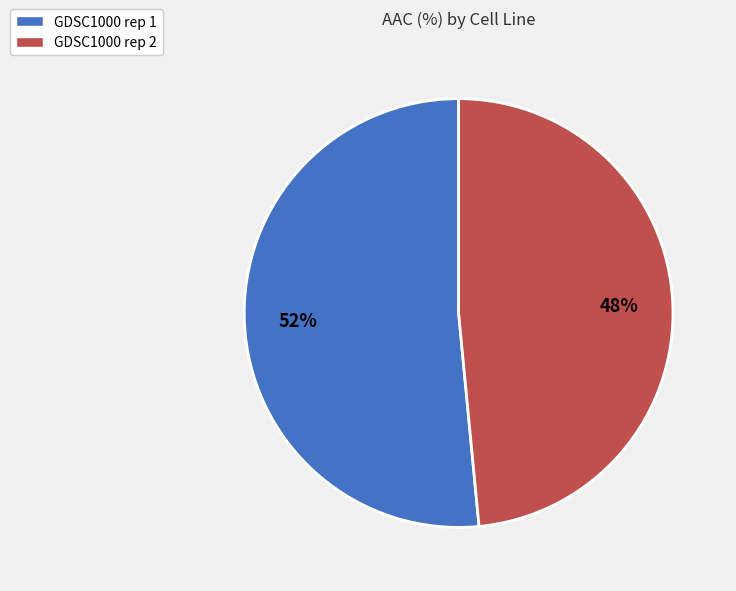

To the nearest percent, what portion does GDSC1000 rep 1 represent?

52%